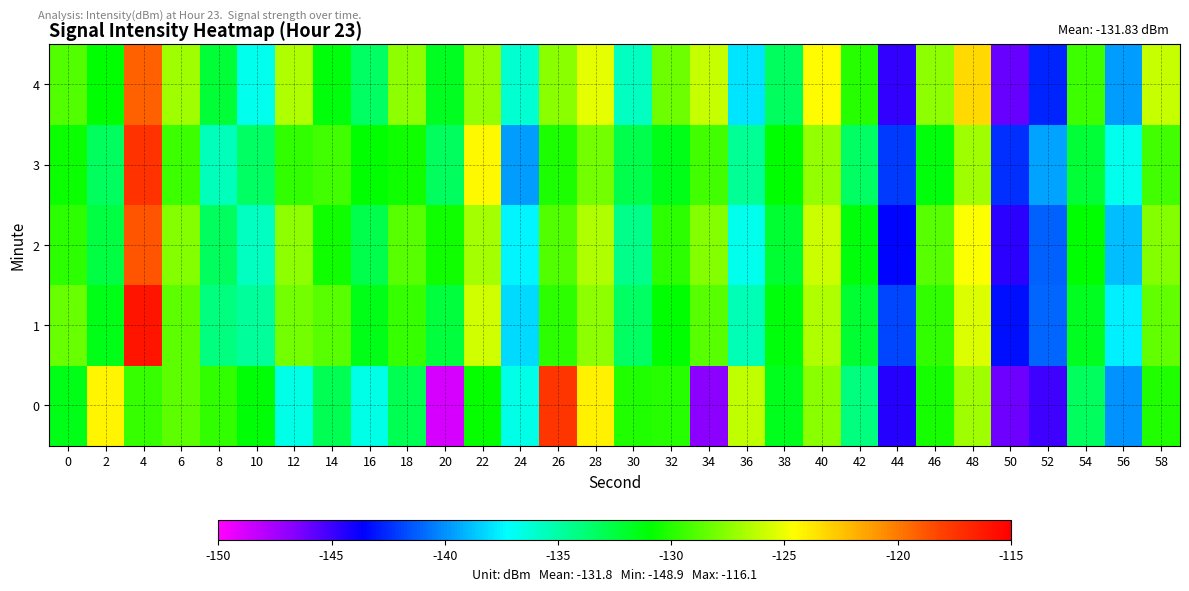

At which category is the sum across all series the highest?

4